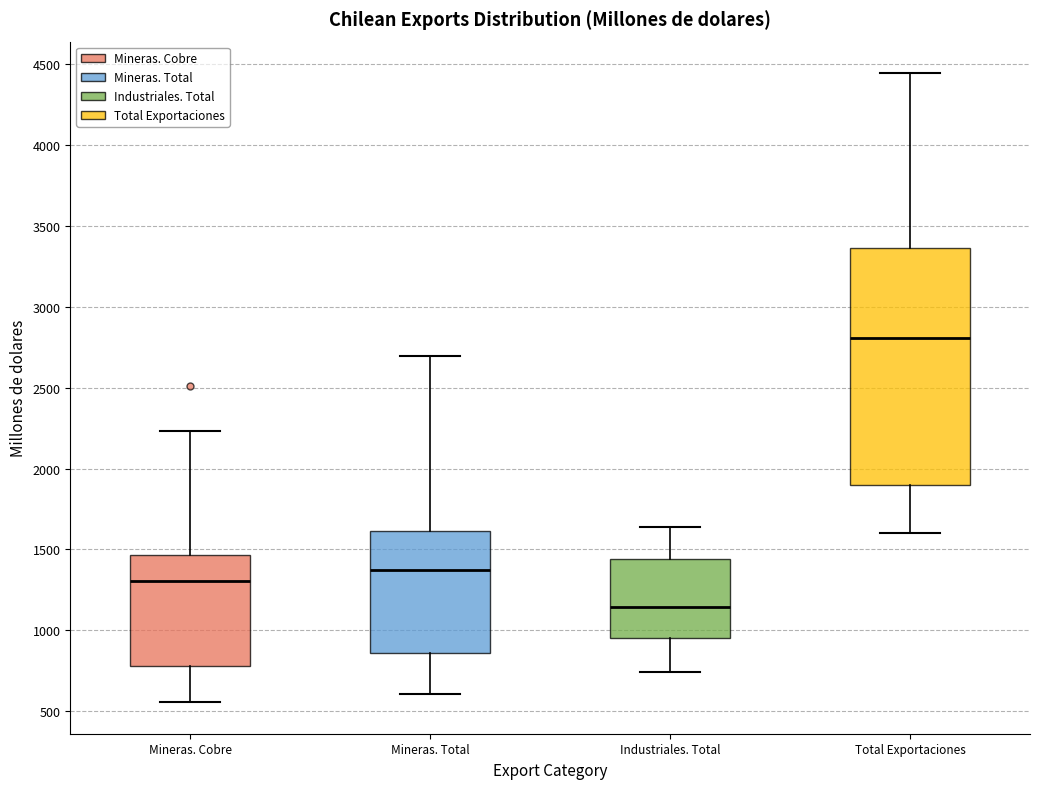

Reading left to right, read every box against the y-axis: the position of its median line, the range the box covers, and the ends of its whiskers. The values are not printed on the chart, so give them approximately, as read against the axis.

Mineras. Cobre: median 1300, box 800 to 1450, whiskers 550 to 2250
Mineras. Total: median 1400, box 850 to 1600, whiskers 600 to 2700
Industriales. Total: median 1150, box 950 to 1450, whiskers 750 to 1650
Total Exportaciones: median 2800, box 1900 to 3350, whiskers 1600 to 4450